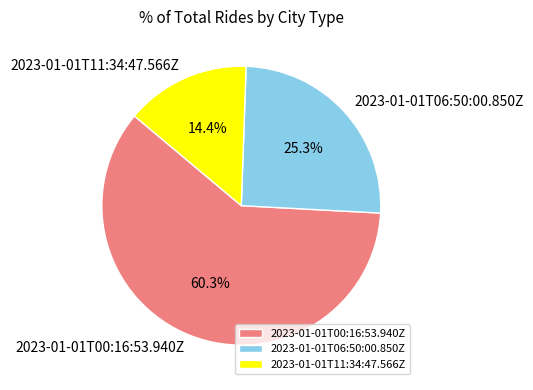

How many slices are in this pie chart?

3